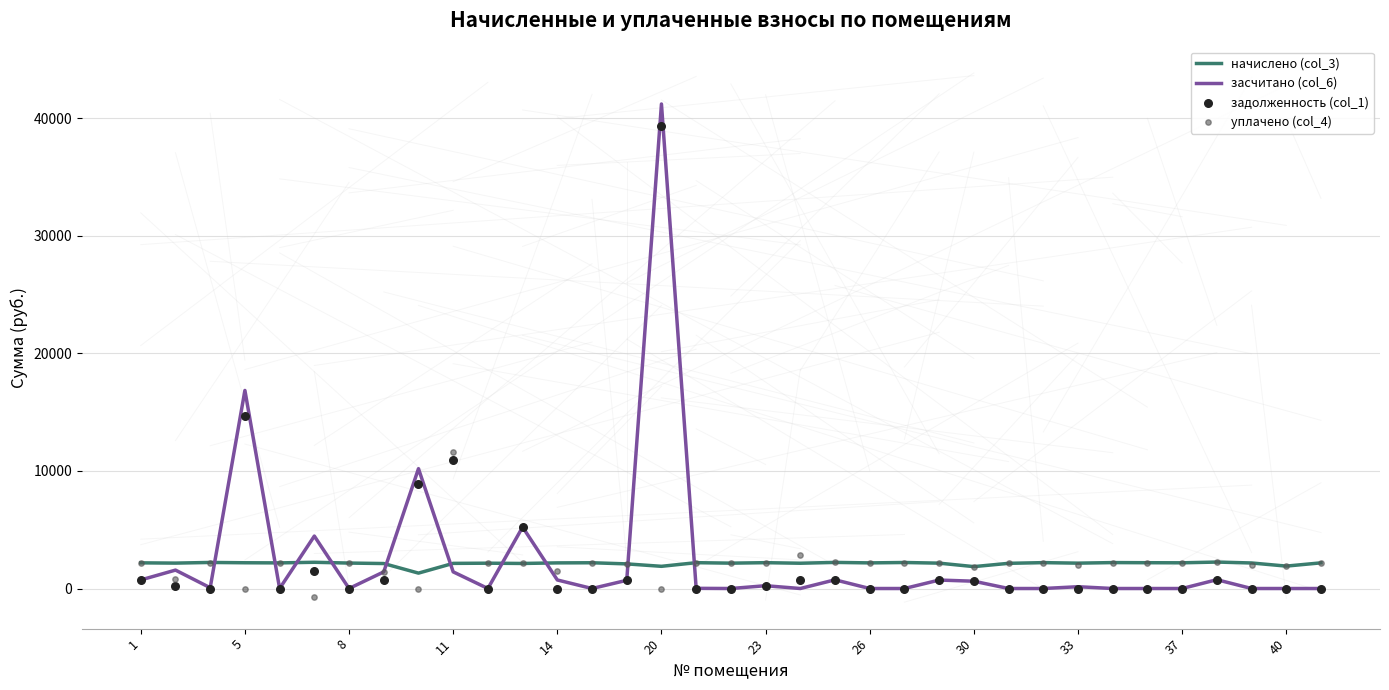

What are all the series names shown in the legend?

начислено (col_3), засчитано (col_6), задолженность (col_1), уплачено (col_4)